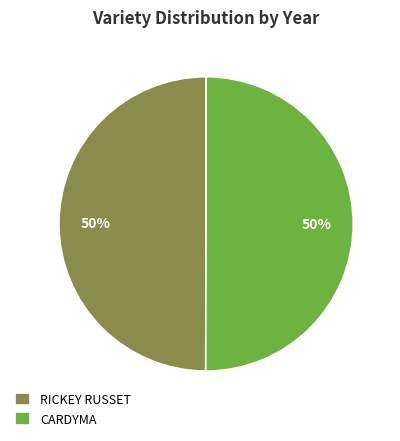

What is the ratio of the value at CARDYMA to the value at RICKEY RUSSET?

1.0